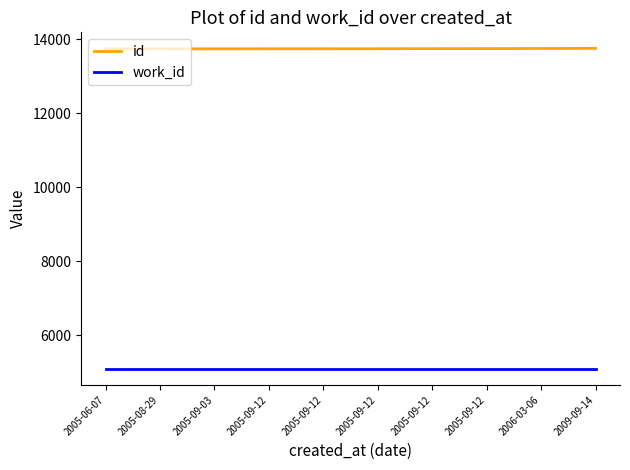

Which has a higher value, 2005-09-12 or 2005-06-07?

2005-09-12